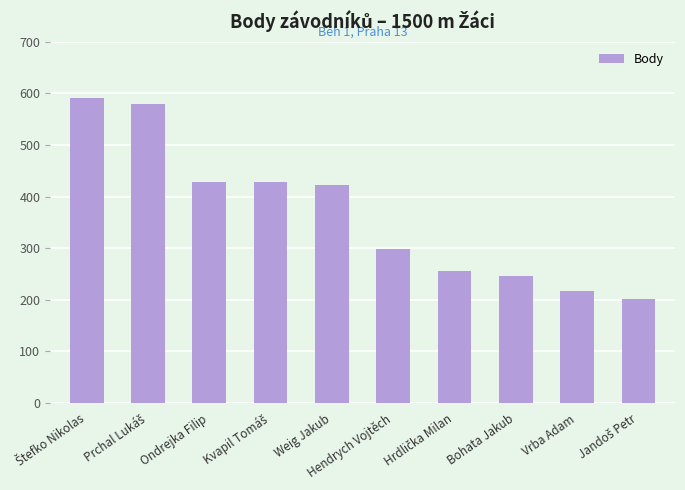

How many data points does each series have?

10